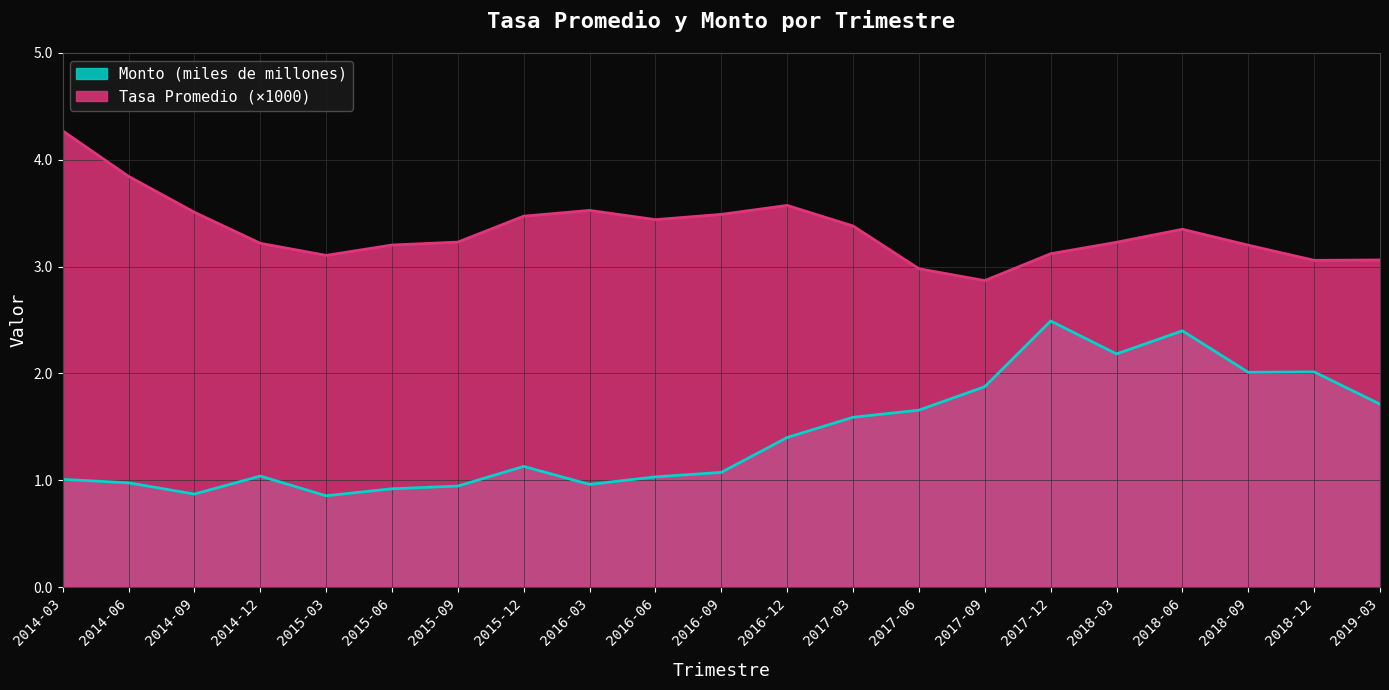

At which category is the sum across all series the highest?

2018-06